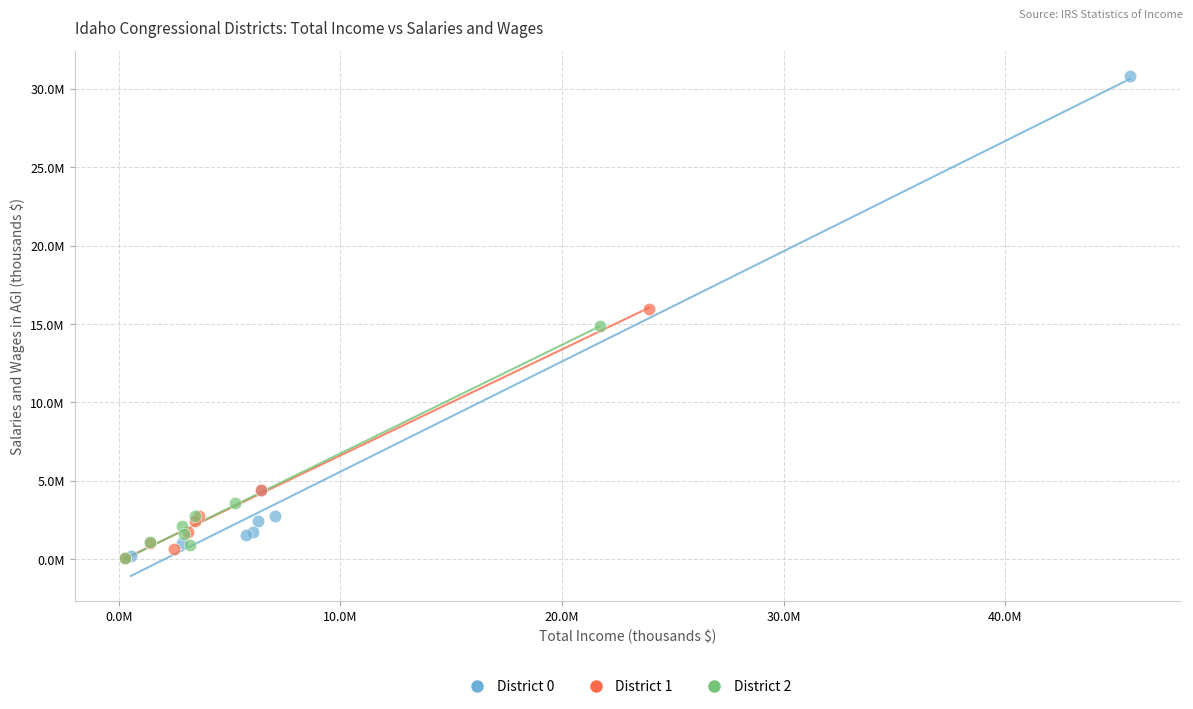

Which series contains the highest Y value?

District 0